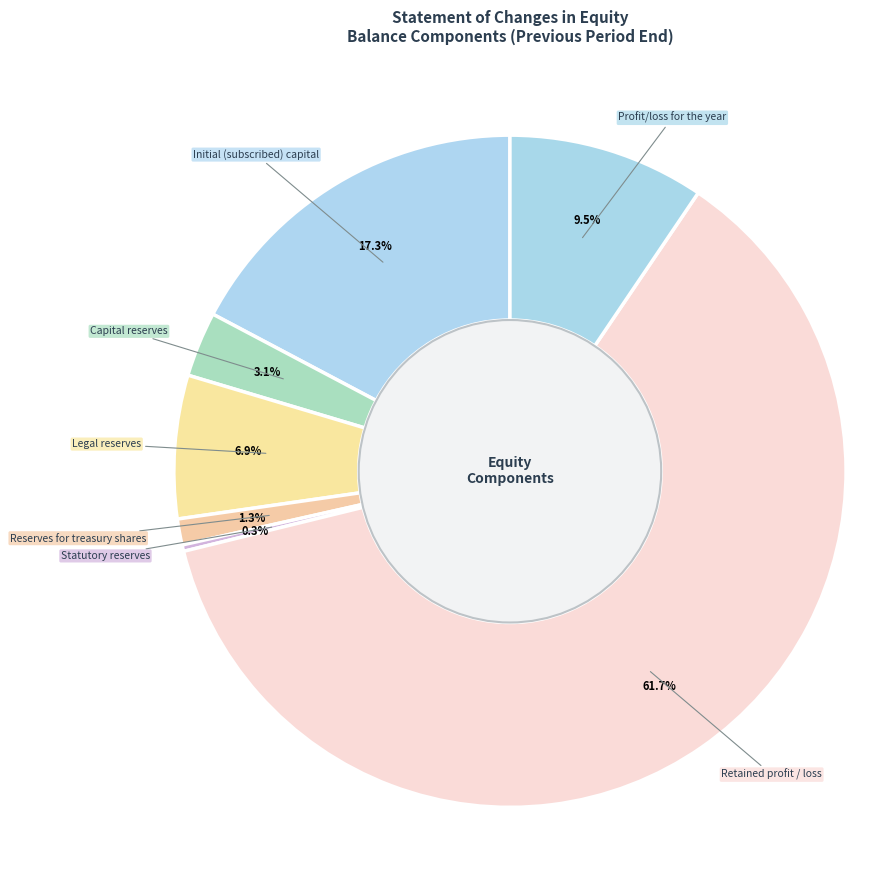

What is the smallest slice in the pie chart?

Statutory reserves